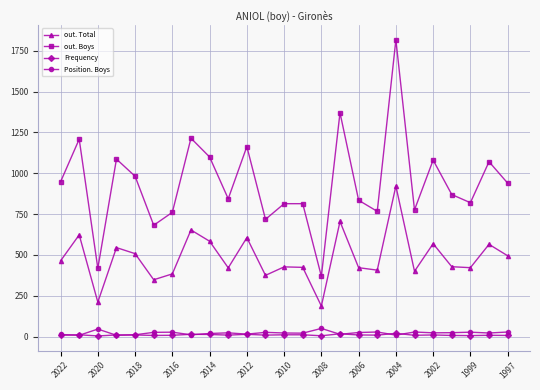

What is the maximum value shown in the chart?

1818